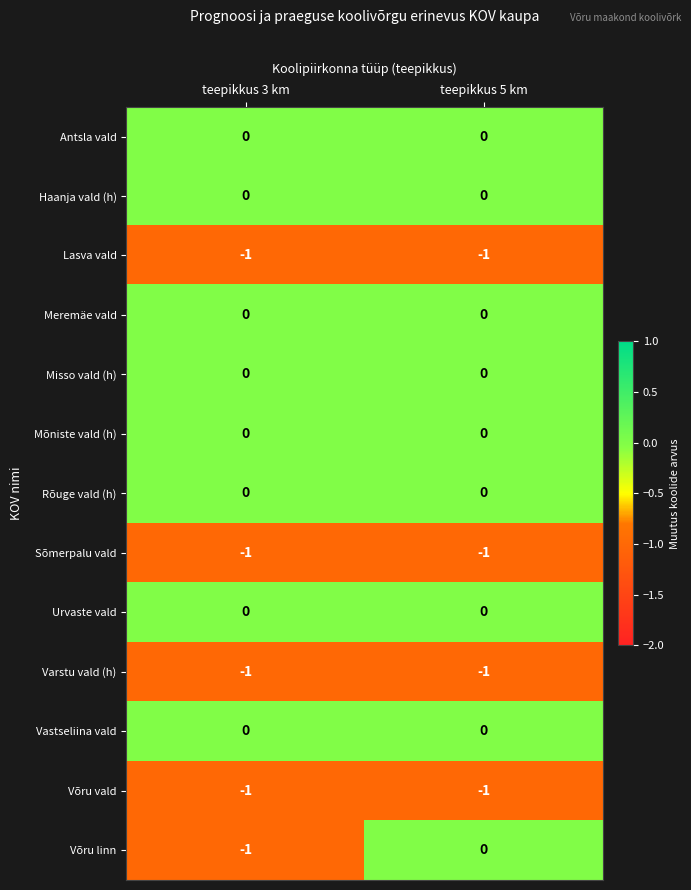

True or false: Võru linn has a value of -2 at teepikkus 3 km.

False